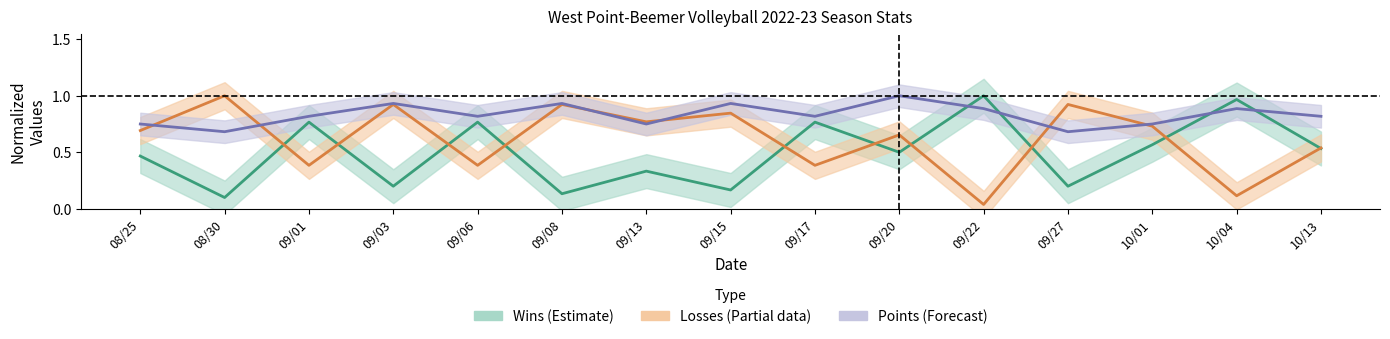

At which category does the chart reach its minimum across all series?

09/22